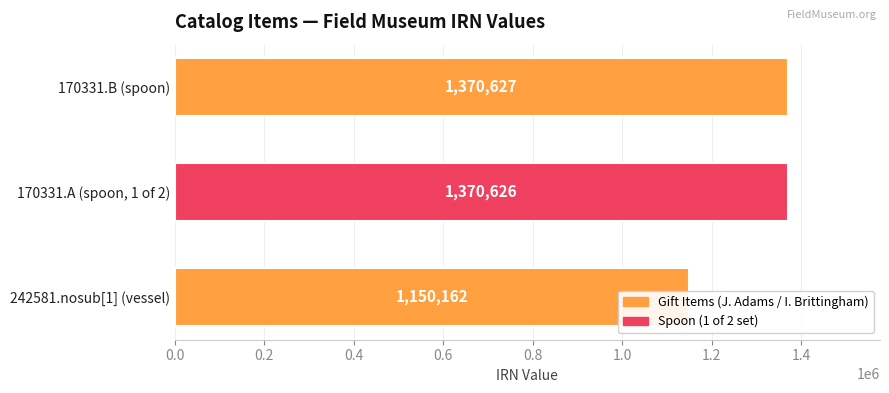

Reading left to right, list all the values displayed in this chart.

1370627	1370626	1150162